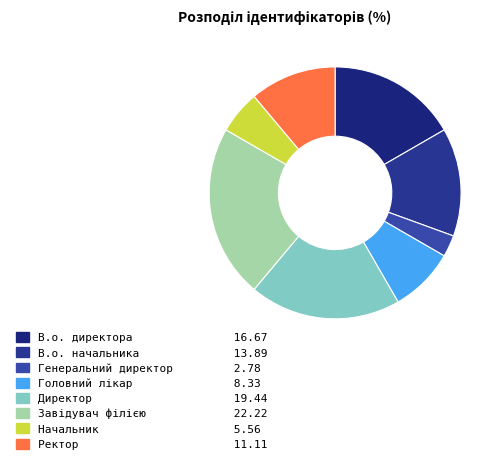

Does В.о. начальника represent more than half of the total?

No